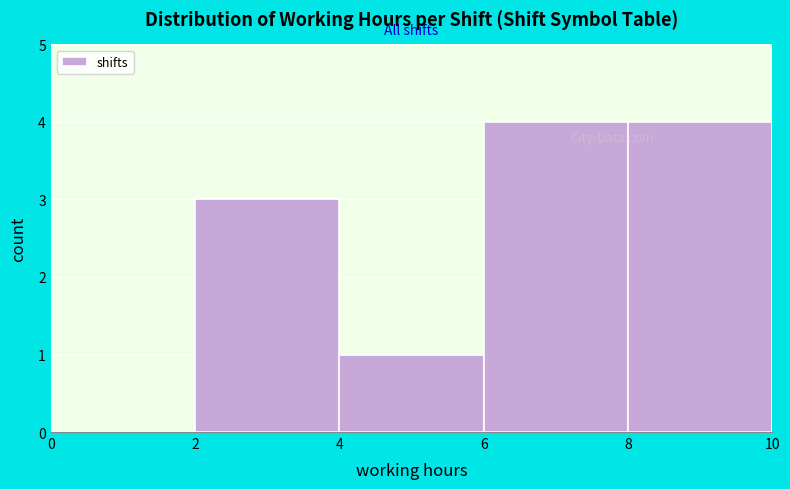

How tall is the bar that spans 8 to 10 on the x-axis? The values are not printed on the chart, so give them approximately, as read against the axis.

4